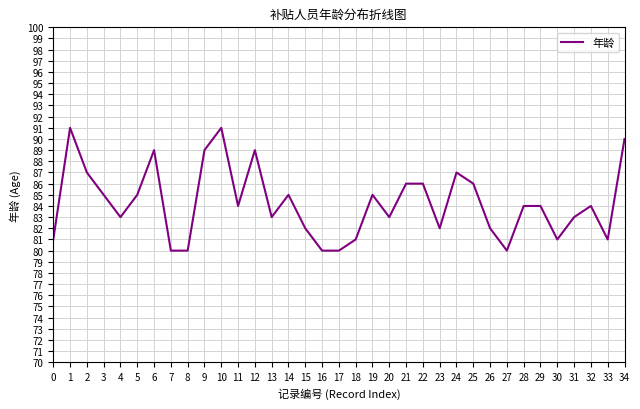

What is the sum of all values?

2949